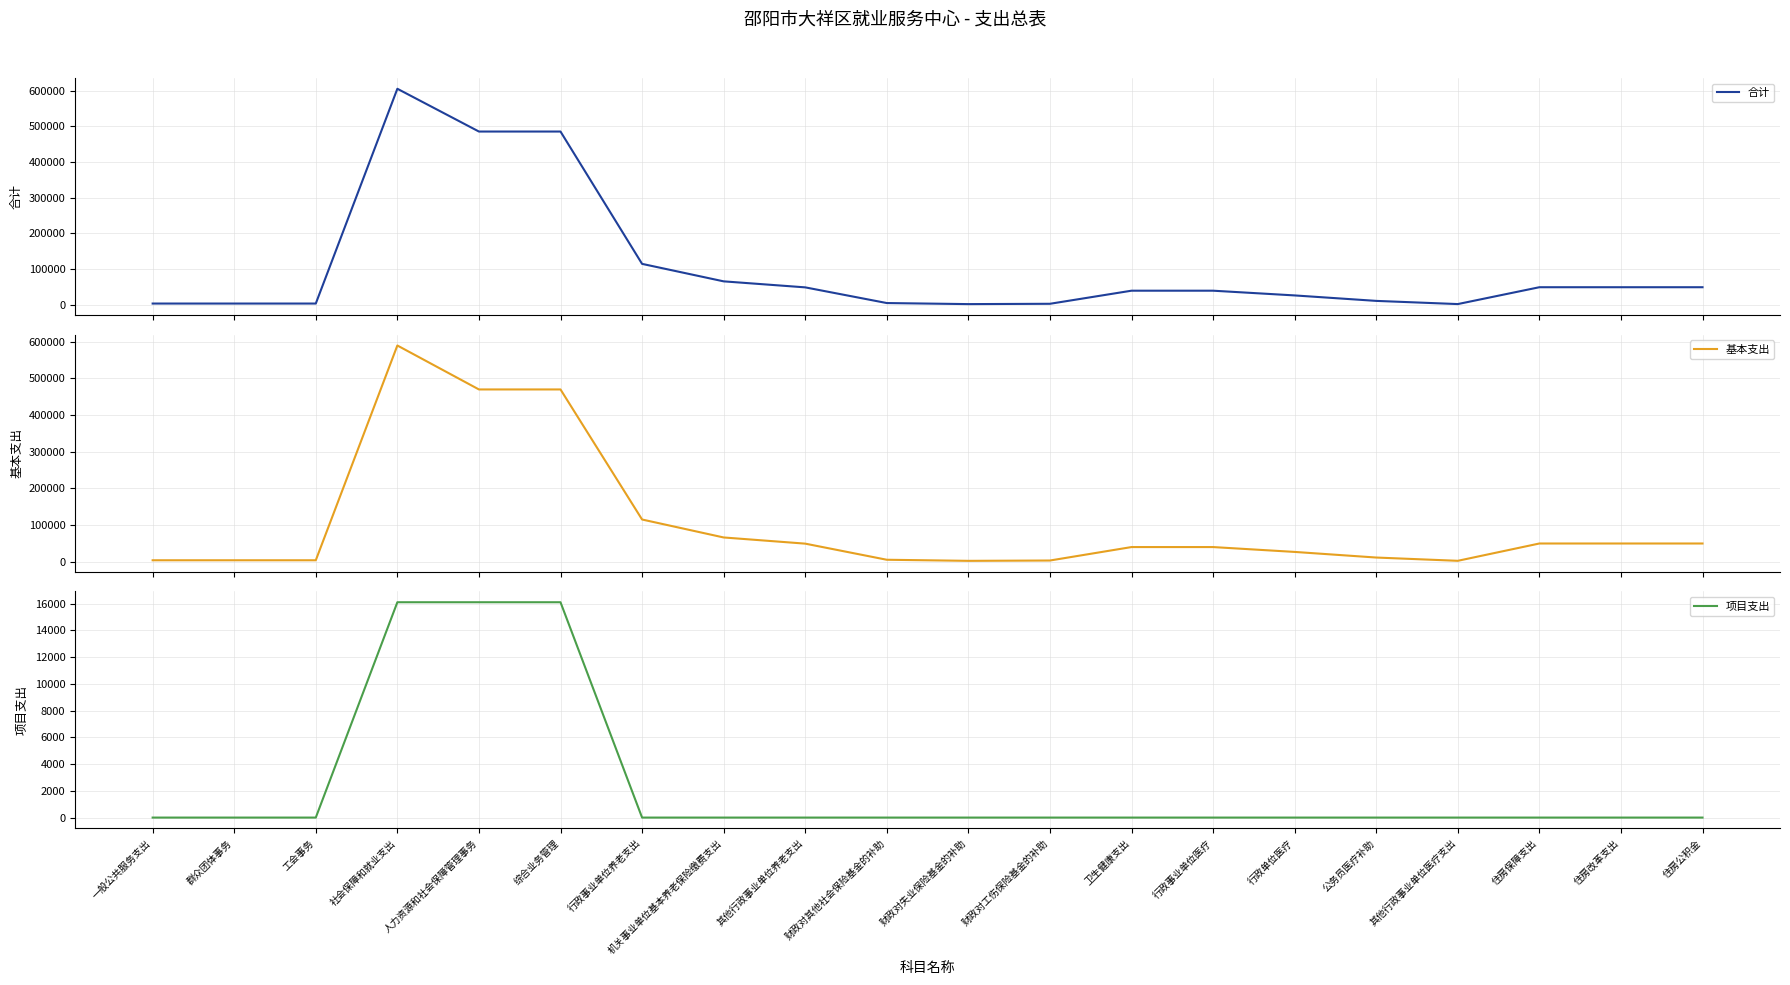

Reading left to right, extract all data points from this chart.

合计: 3647.8	3647.8	3647.8	605663.7	485771.2	485771.2	114853.9	65853.9	49000.0	5038.6	2074.7	2963.9	39660.0	39660.0	26408.9	11091.1	2160.0	49390.4	49390.4	49390.4
基本支出: 3647.8	3647.8	3647.8	589563.7	469671.2	469671.2	114853.9	65853.9	49000.0	5038.6	2074.7	2963.9	39660.0	39660.0	26408.9	11091.1	2160.0	49390.4	49390.4	49390.4
项目支出: 0.0	0.0	0.0	16100.0	16100.0	16100.0	0.0	0.0	0.0	0.0	0.0	0.0	0.0	0.0	0.0	0.0	0.0	0.0	0.0	0.0